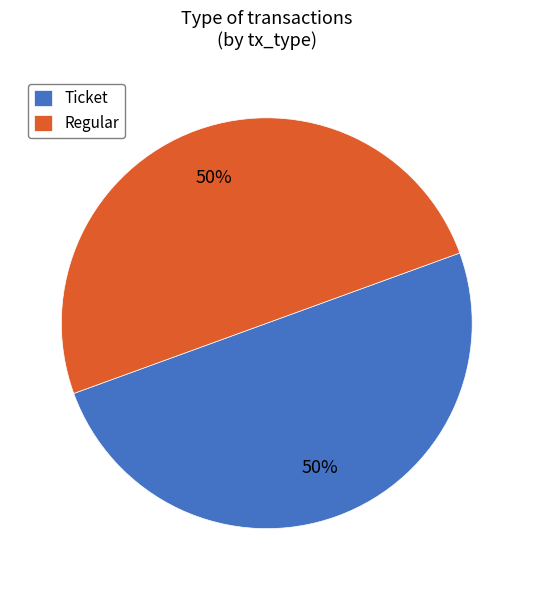

To the nearest percent, what is the combined percentage of Ticket and Regular?

100%